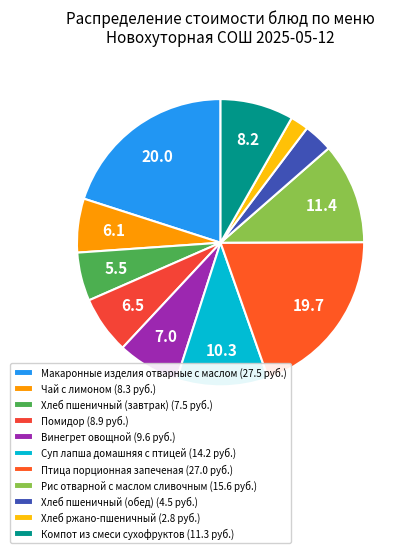

True or false: Рис отварной с маслом сливочным accounts for 11% of the total.

True